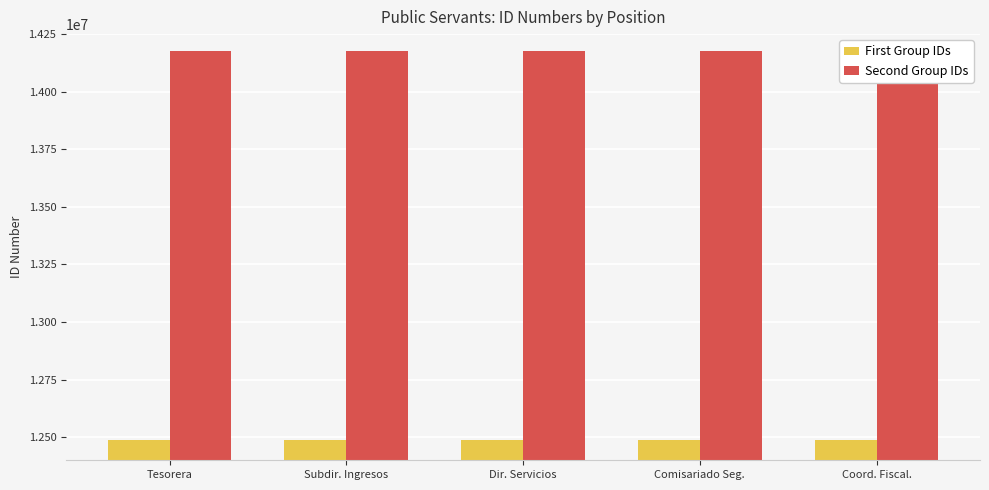

Which series has the largest total across all categories?

Second Group IDs